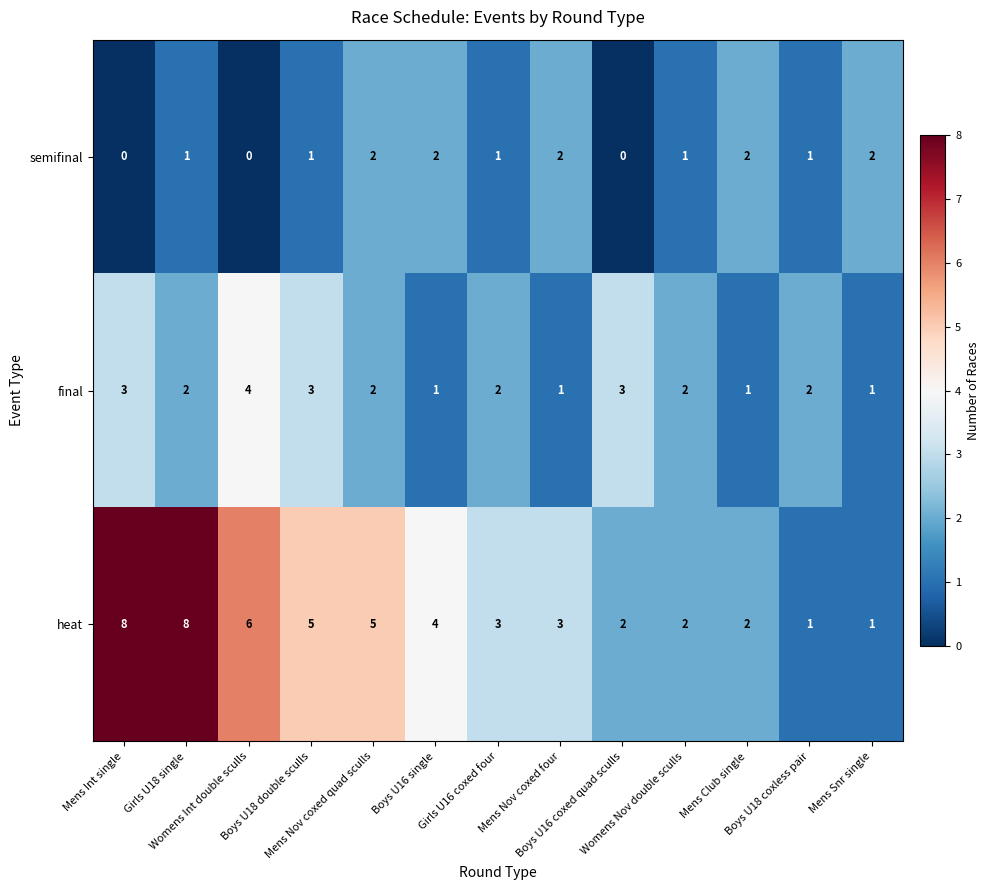

What is the difference between the maximum and second lowest values in the final series?

3